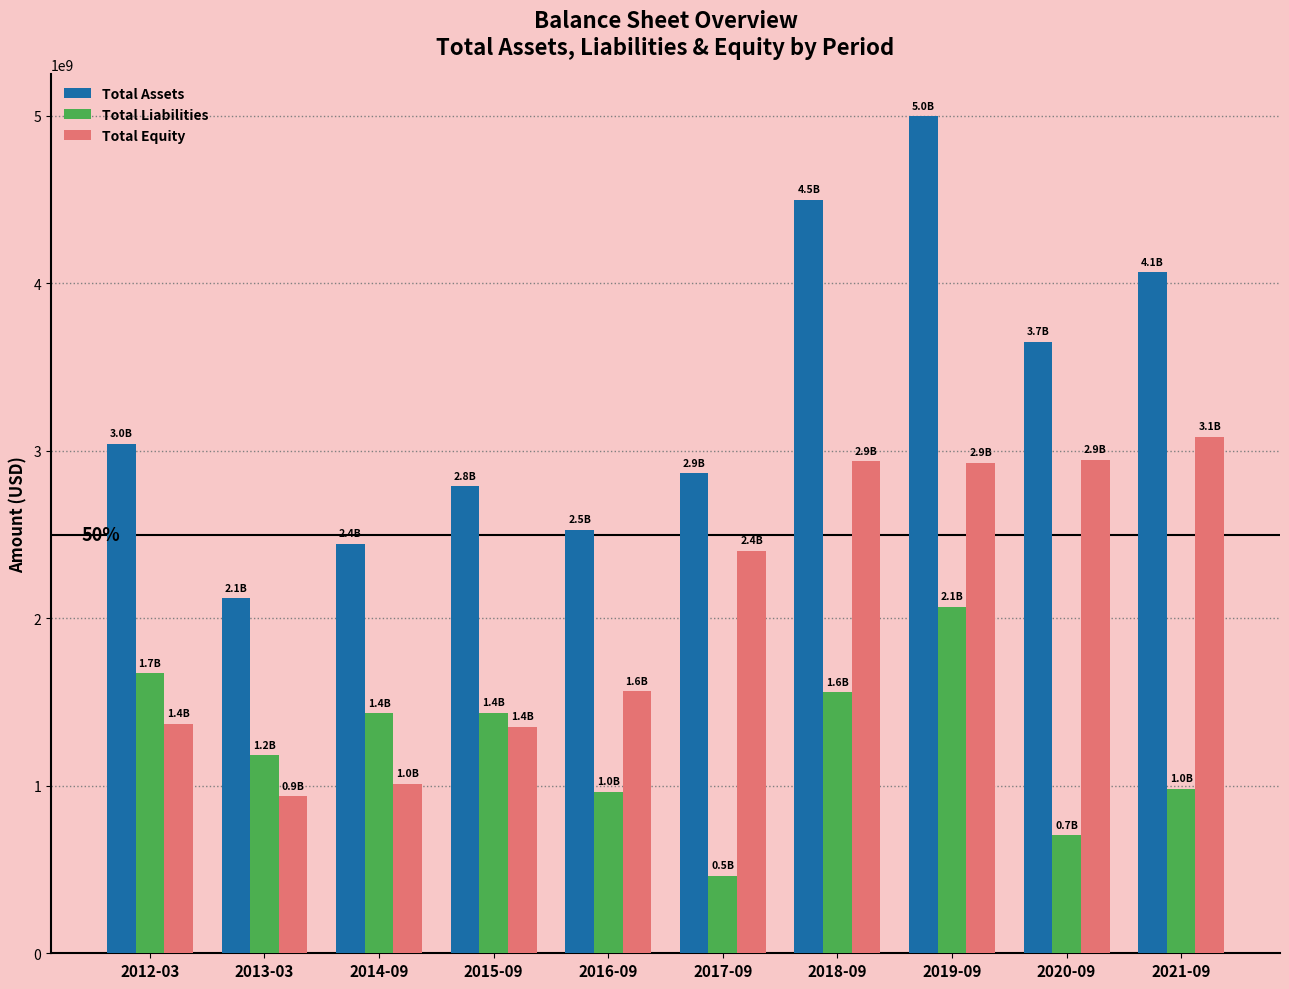

What is the total value across all series at 2018-09?

8994574000